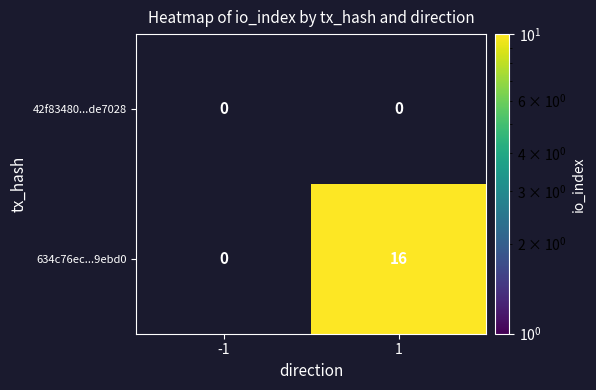

What is the highest value of the 634c76ec...9ebd0 series?

16